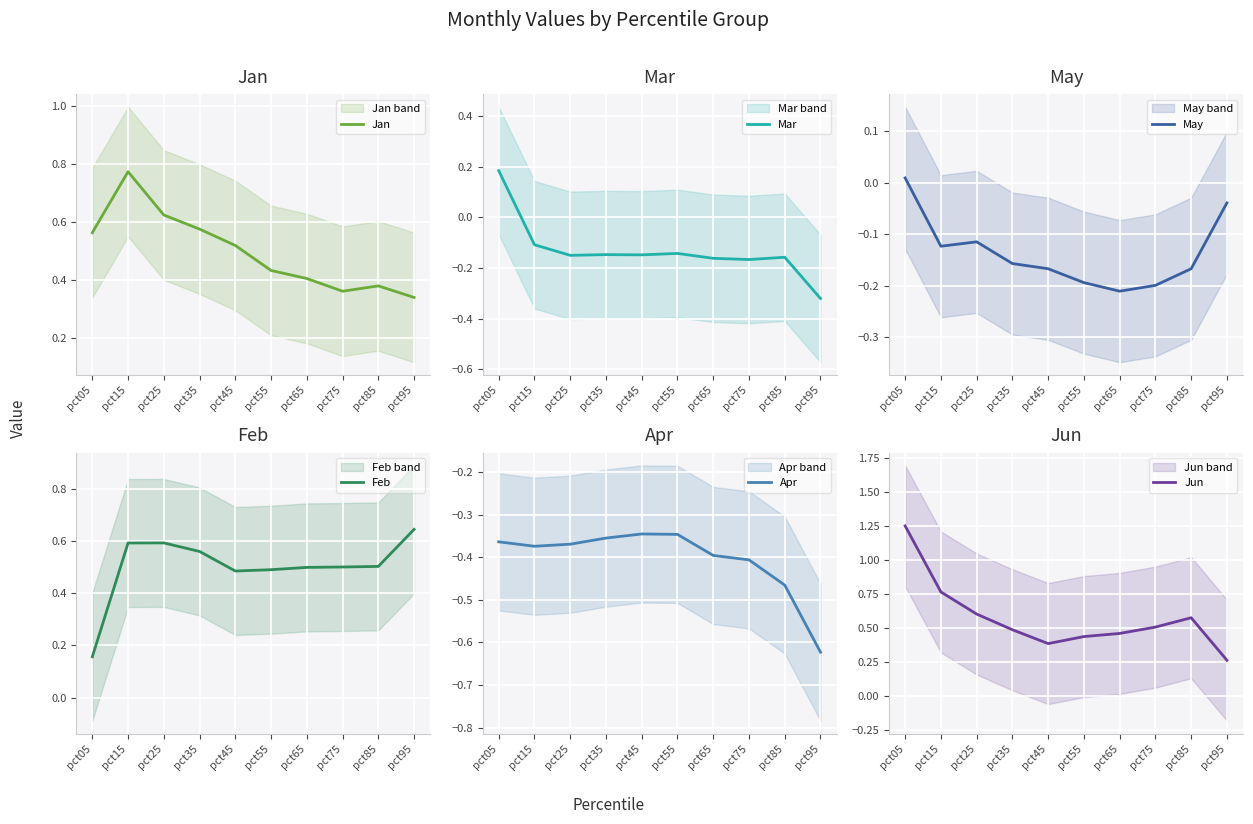

Count the number of data series in this chart.

6